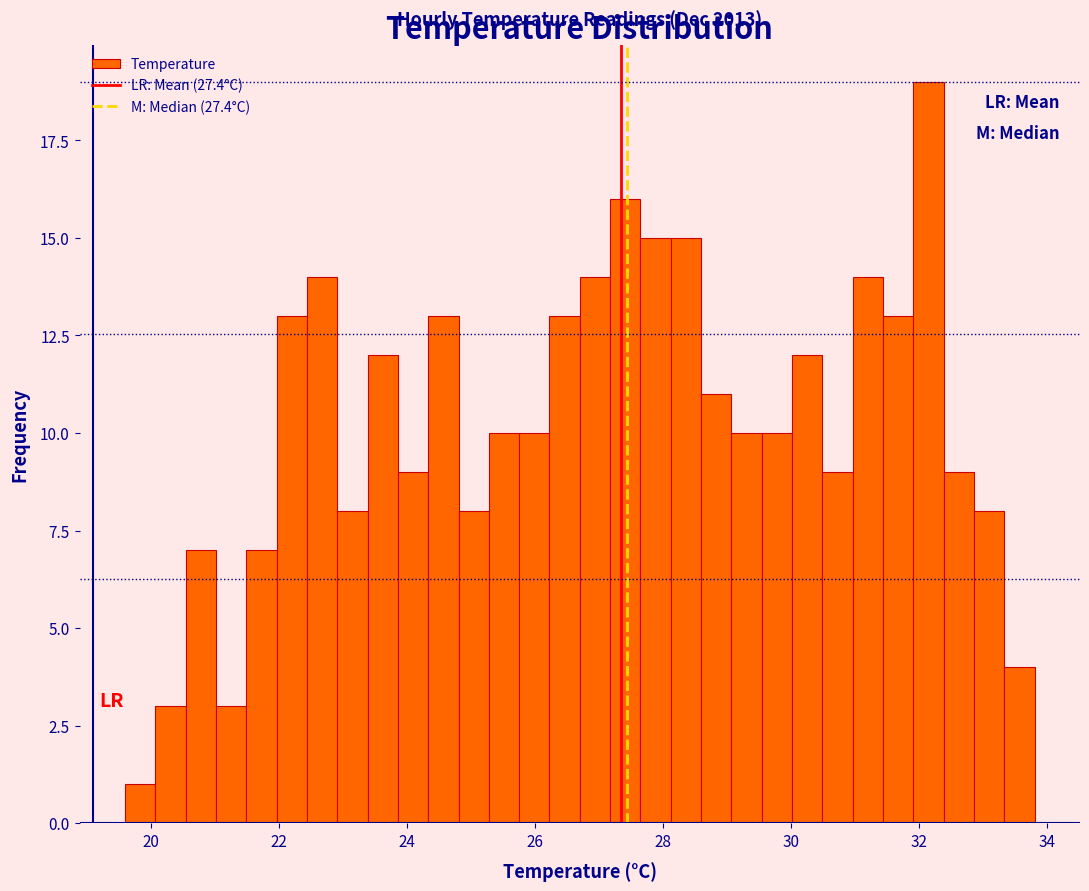

Around what value on the x-axis is the tallest bar? Give the approximate position of its centre, as read against the axis.

32.2